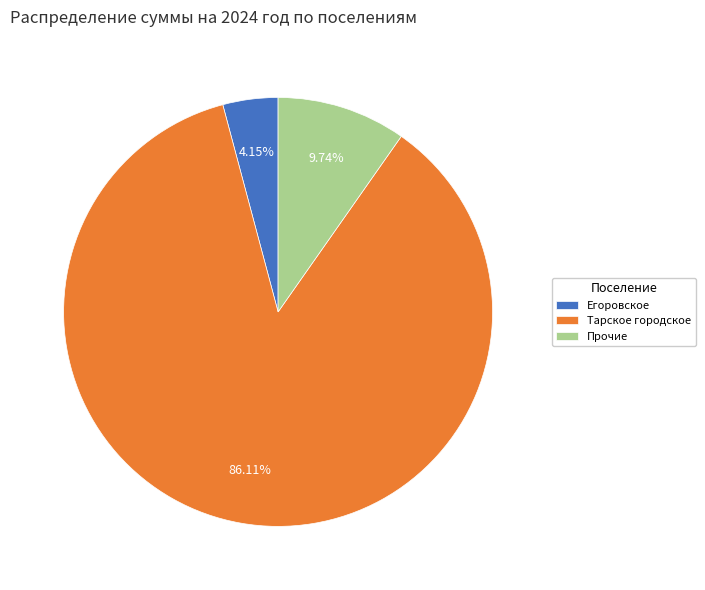

Rank the categories by value from highest to lowest.

Тарское городское, Прочие, Егоровское